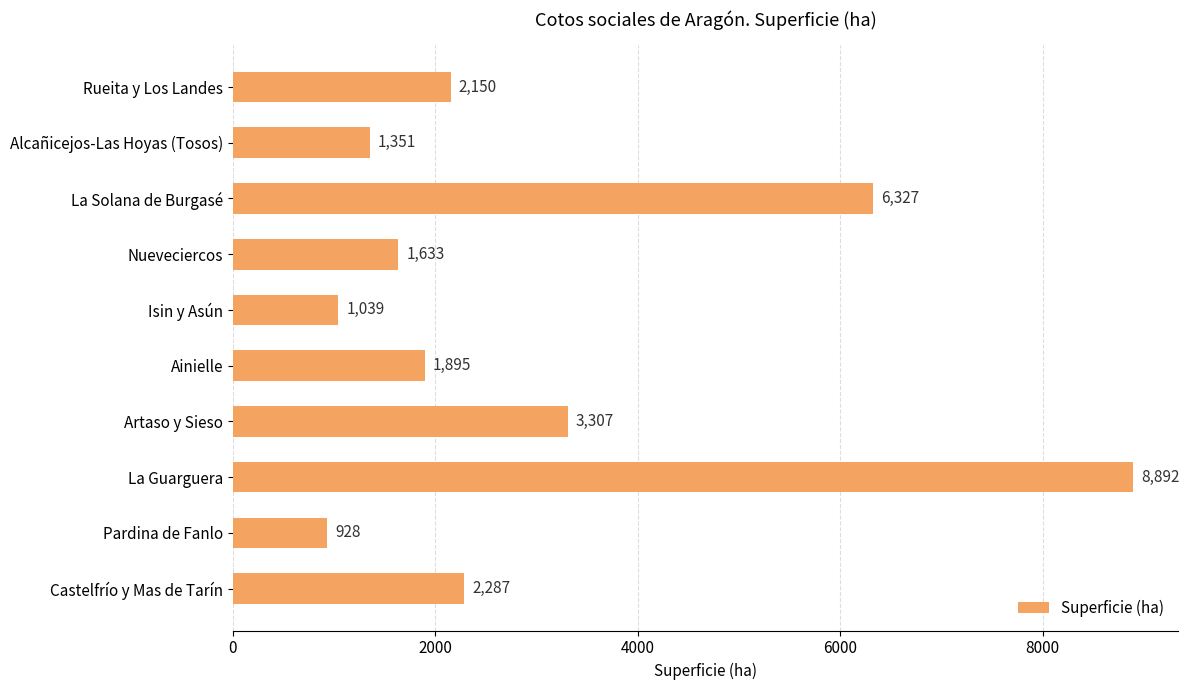

List the labels in order of value, smallest first.

Pardina de Fanlo, Isin y Asún, Alcañicejos-Las Hoyas (Tosos), Nueveciercos, Ainielle, Rueita y Los Landes, Castelfrío y Mas de Tarín, Artaso y Sieso, La Solana de Burgasé, La Guarguera